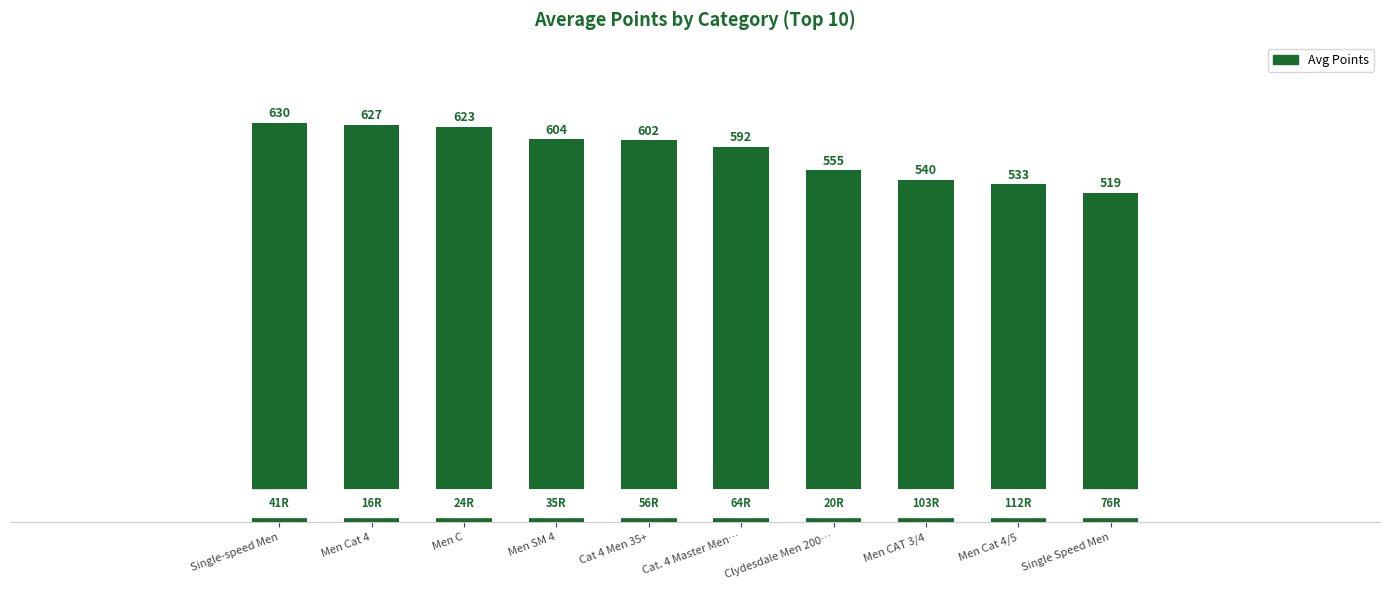

At which category does the chart reach its minimum across all series?

Single Speed Men